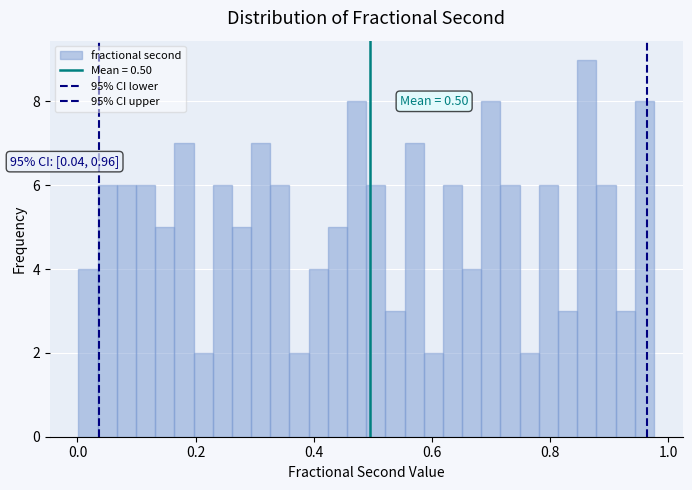

Read against the x-axis, roughly where is the centre of the tallest bar?

0.86